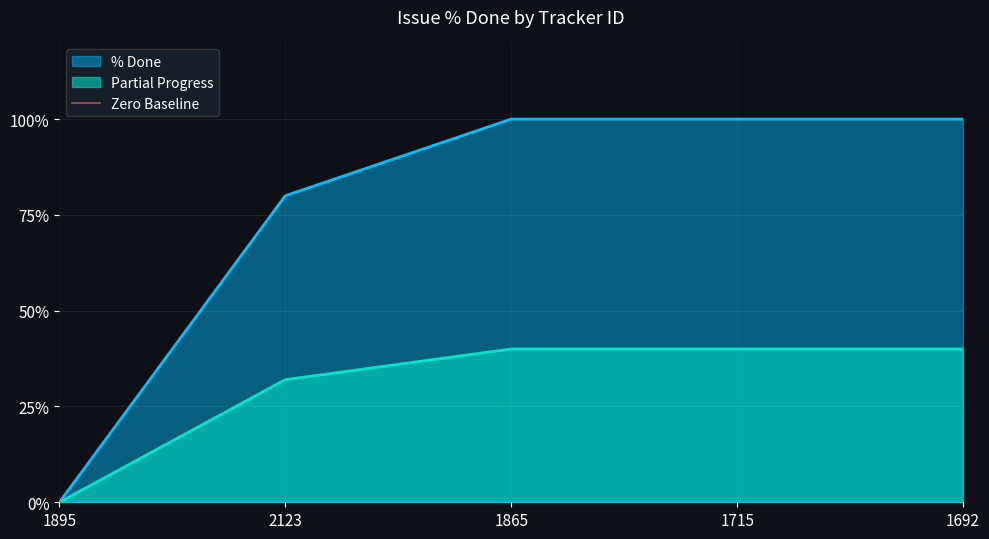

The value at 1715 is 100. True or false?

True